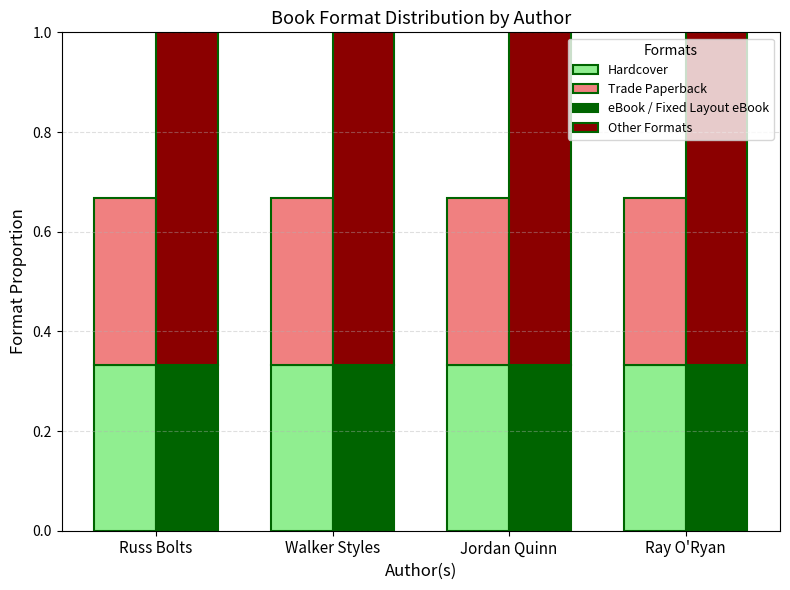

Reading right to left, extract all data points from this chart.

Hardcover: Ray O'Ryan=0.3	Jordan Quinn=0.3	Walker Styles=0.3	Russ Bolts=0.3
Trade Paperback: Ray O'Ryan=0.3	Jordan Quinn=0.3	Walker Styles=0.3	Russ Bolts=0.3
eBook / Fixed Layout eBook: Ray O'Ryan=0.3	Jordan Quinn=0.3	Walker Styles=0.3	Russ Bolts=0.3
Other Formats: Ray O'Ryan=0.7	Jordan Quinn=0.7	Walker Styles=0.7	Russ Bolts=0.7